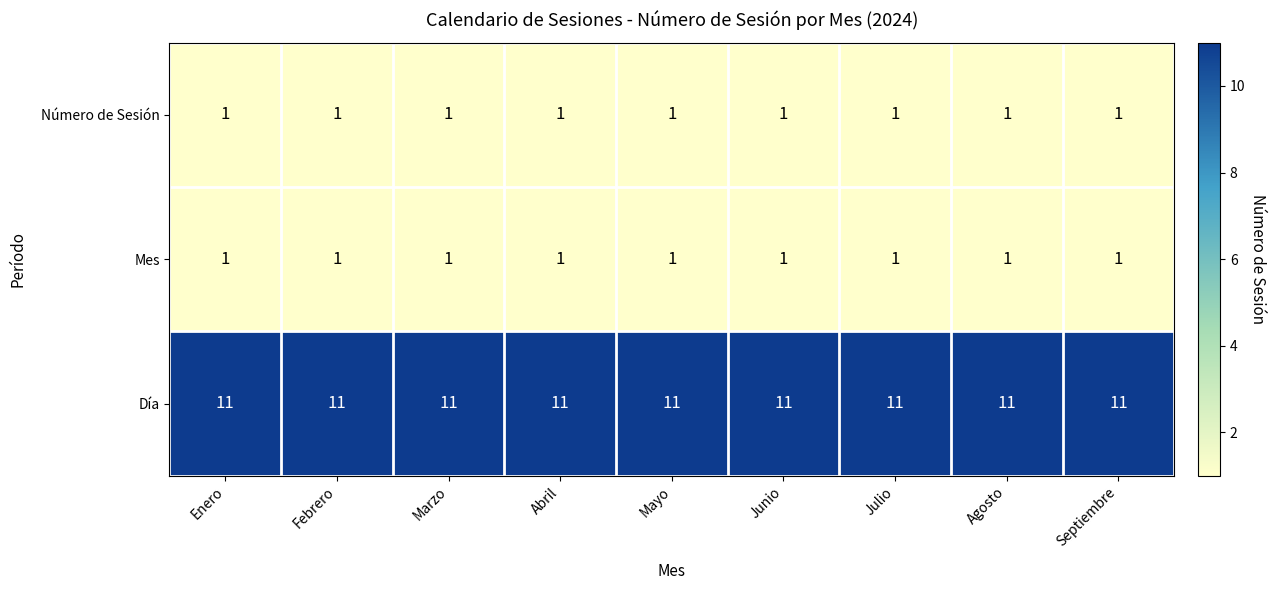

The Mes series shows 1 at Marzo. True or false?

True